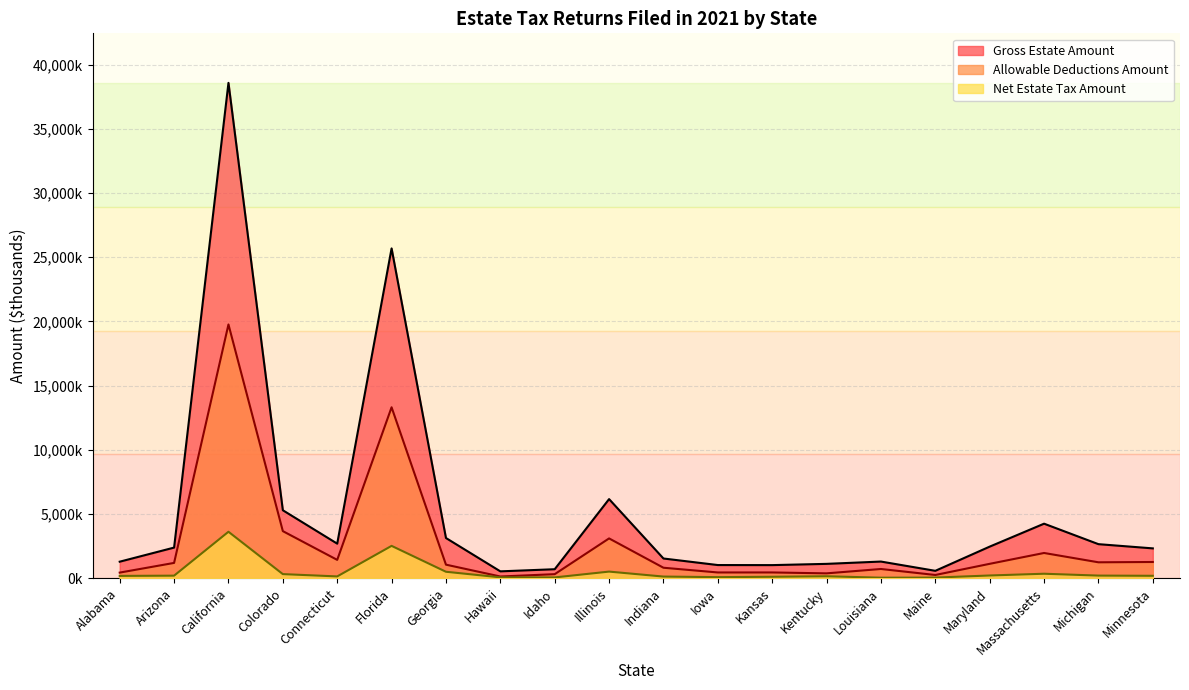

At Indiana, list the series in order from largest to smallest.

Gross Estate Amount, Allowable Deductions Amount, Net Estate Tax Amount